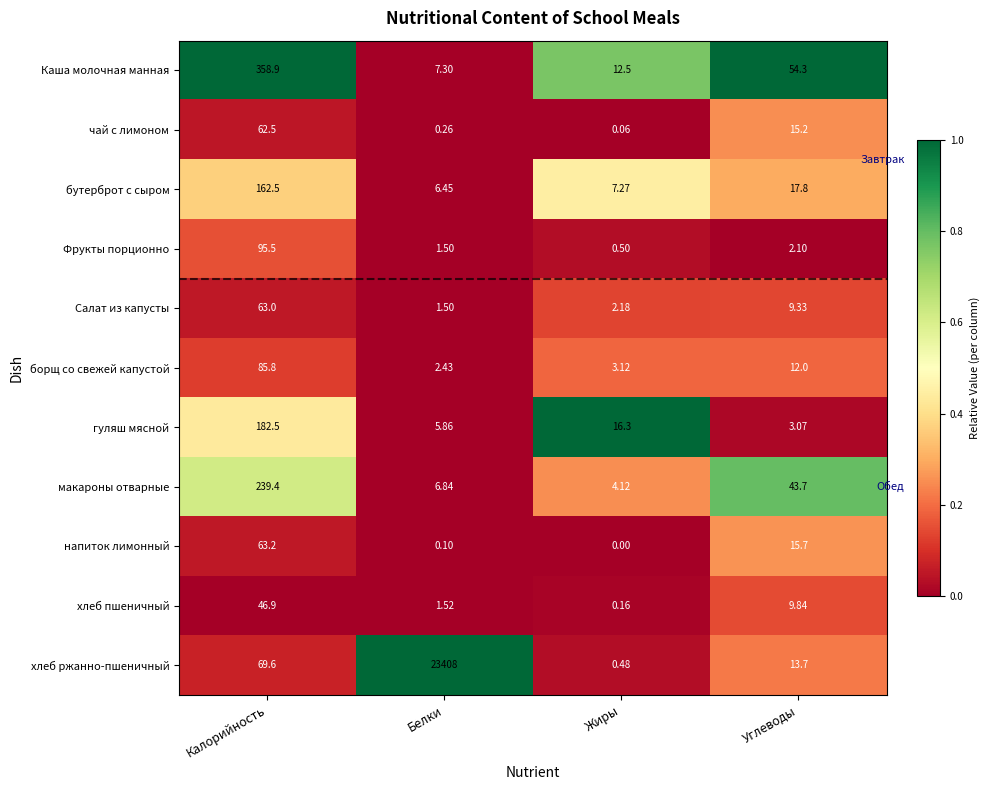

At Калорийность, list the series in order from smallest to largest.

хлеб пшеничный, чай с лимоном, Салат из капусты, напиток лимонный, хлеб ржанно-пшеничный, борщ со свежей капустой, Фрукты порционно, бутерброт с сыром, гуляш мясной, макароны отварные, Каша молочная манная